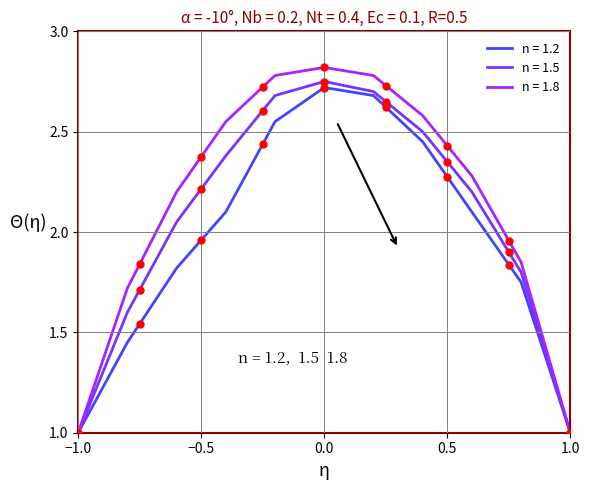

What is the greatest value displayed?

2.8